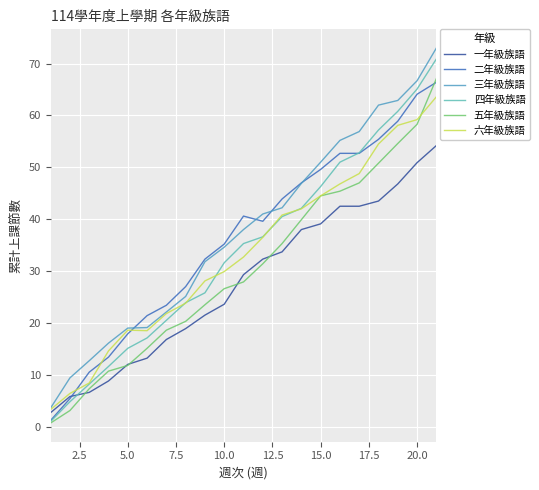

After their last crossing, which series has the higher values: 二年級族語 or 六年級族語?

二年級族語